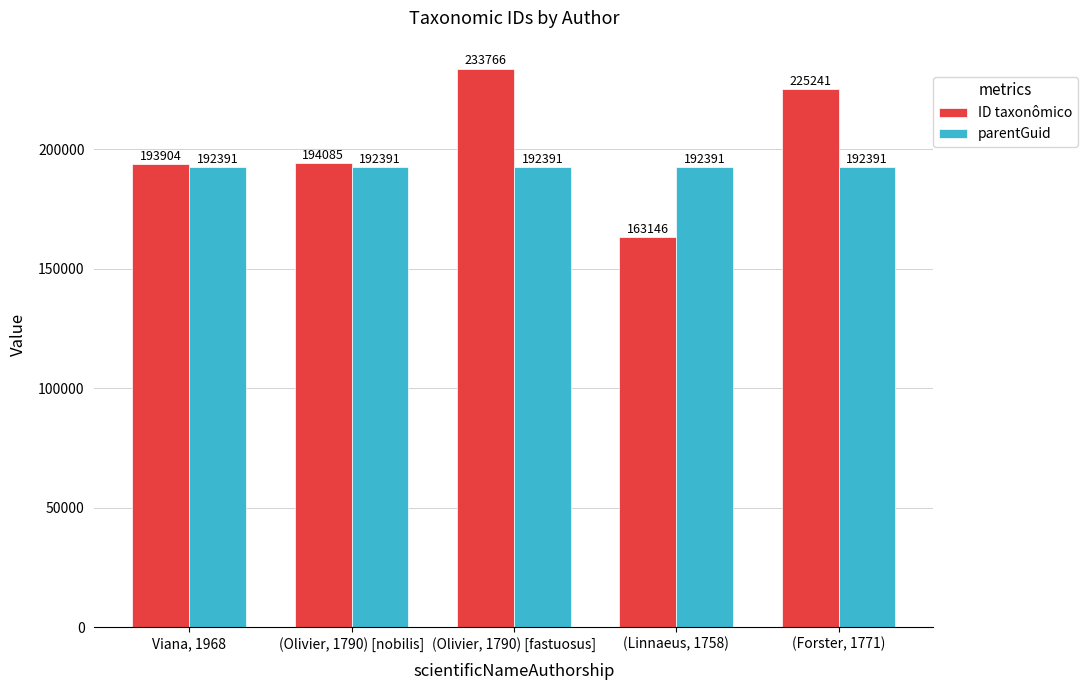

At which category is the sum across all series the highest?

(Olivier, 1790) [fastuosus]